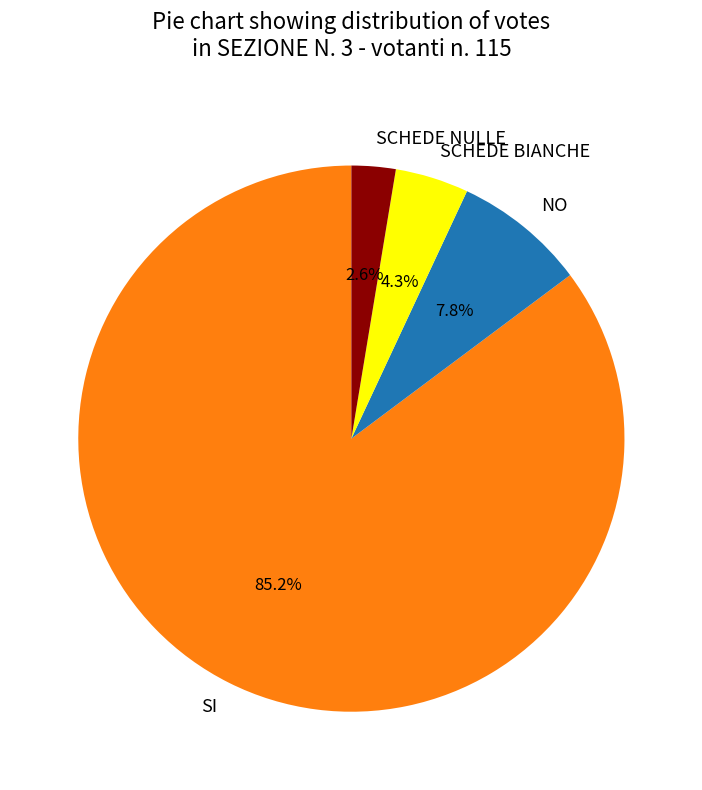

Count the number of slices in the pie.

4